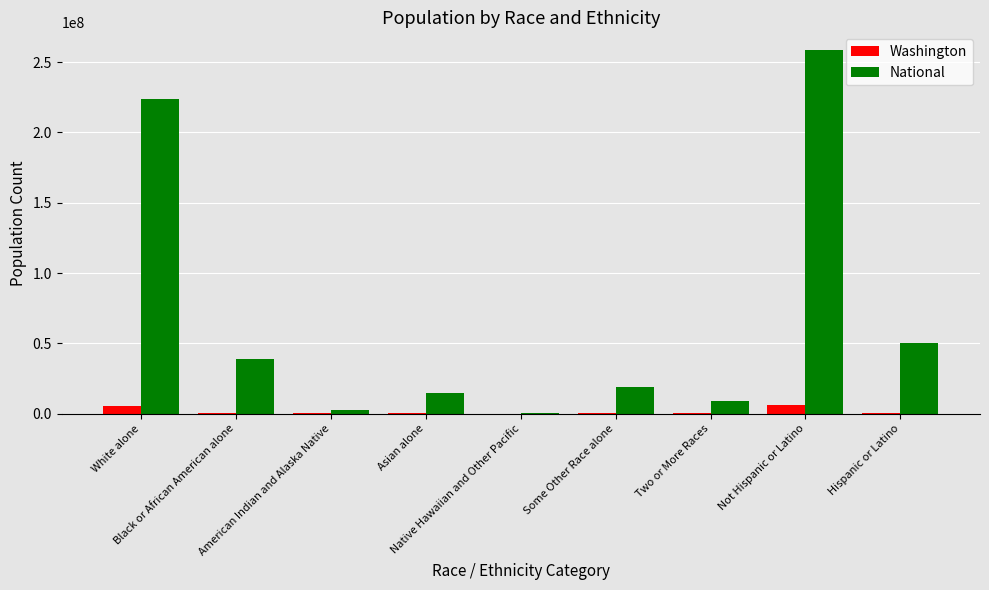

What is the maximum value for National?

258267944